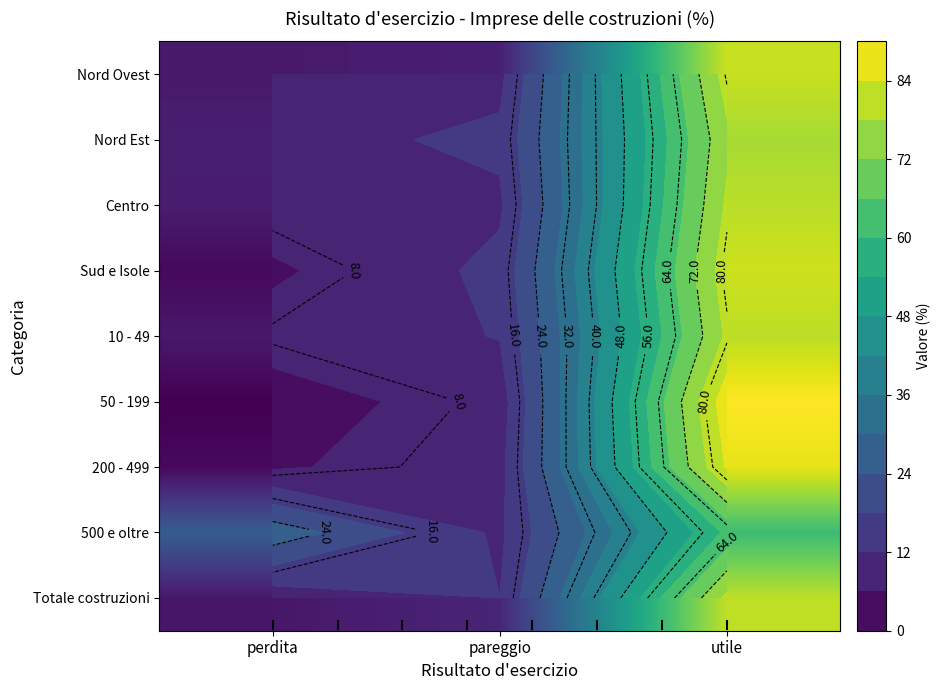

How many data points in 50 - 199 are less than 9?

1